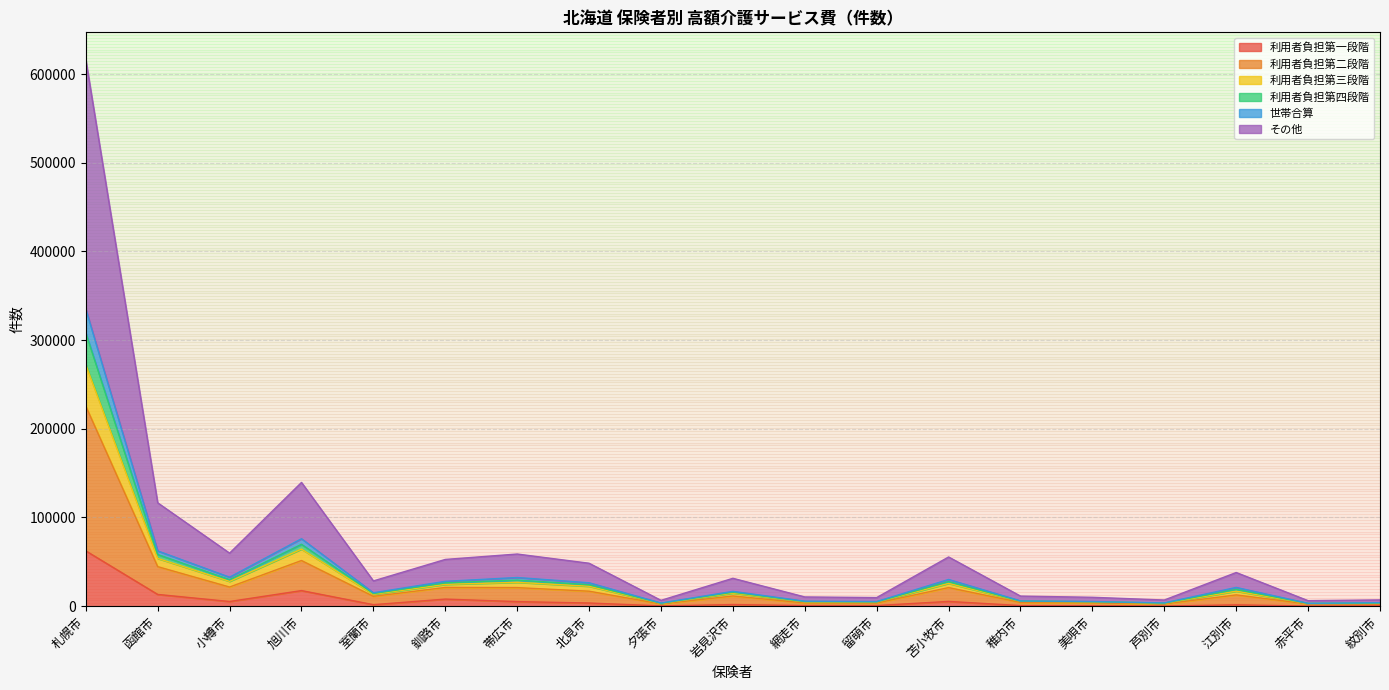

What is the label of the 16th point from the left?

芦別市